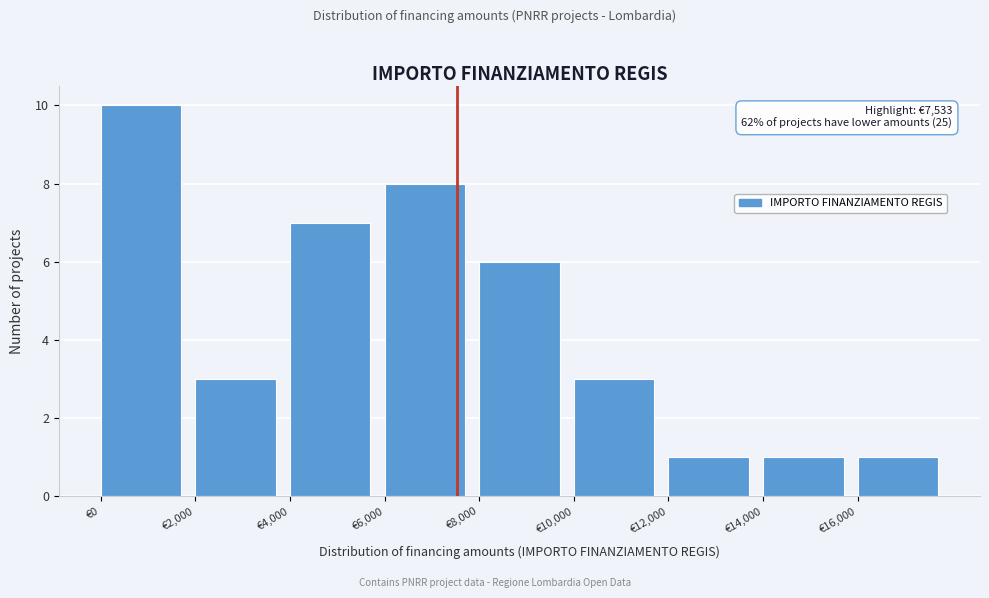

Which range on the x-axis has the tallest bar?

0 to 2000